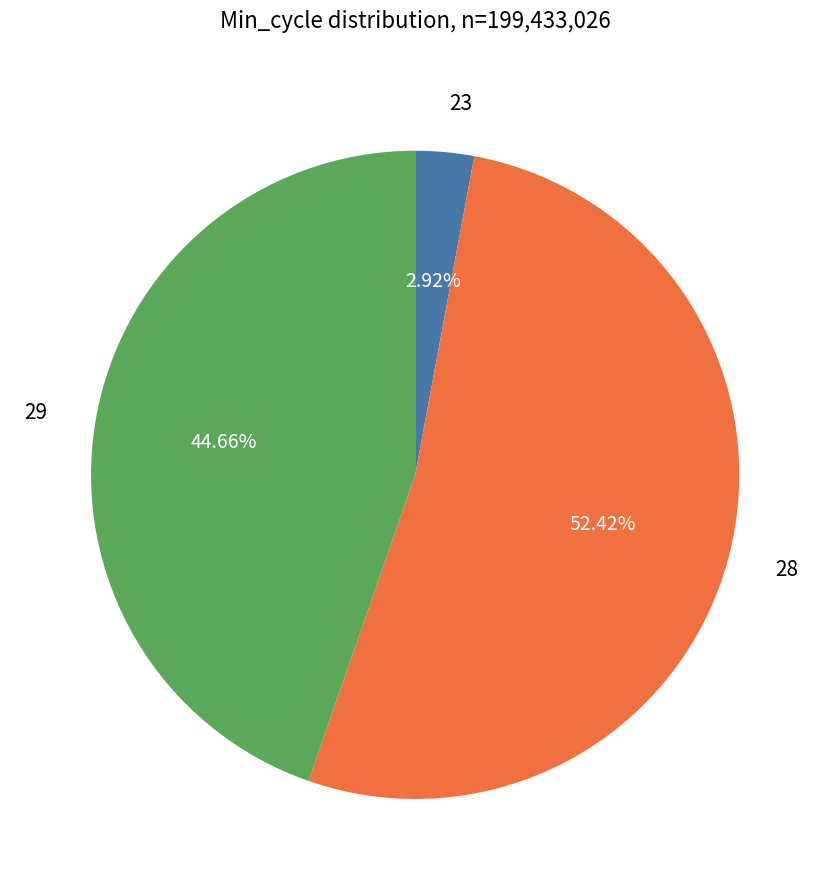

How many slices are in this pie chart?

3